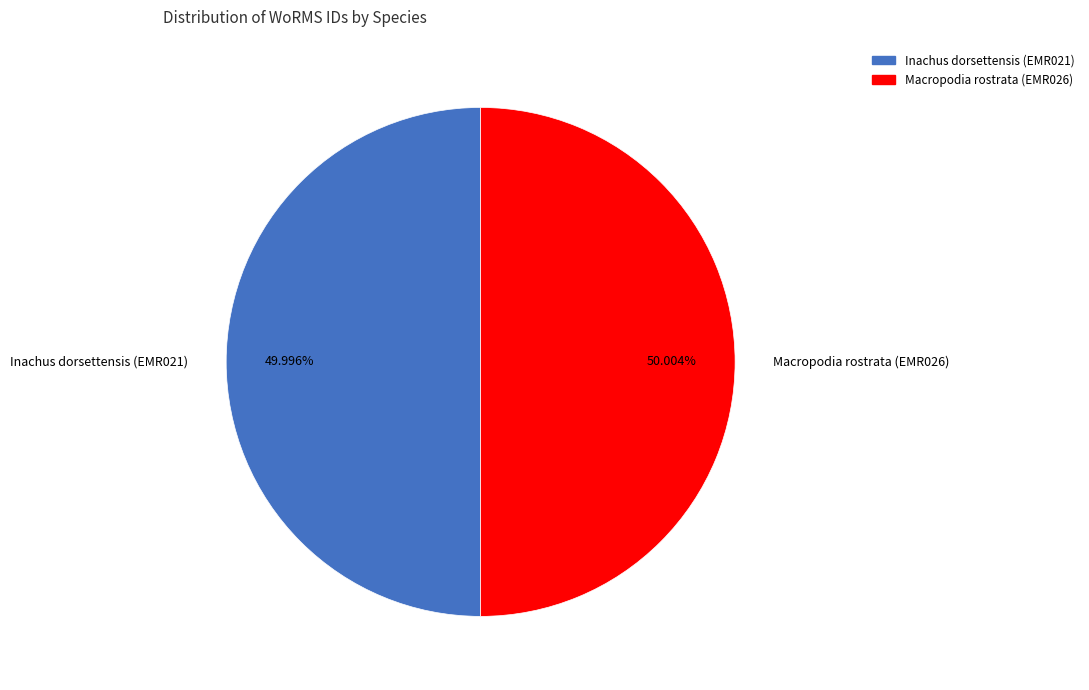

True or false: Inachus dorsettensis (EMR021) accounts for 50% of the total.

True